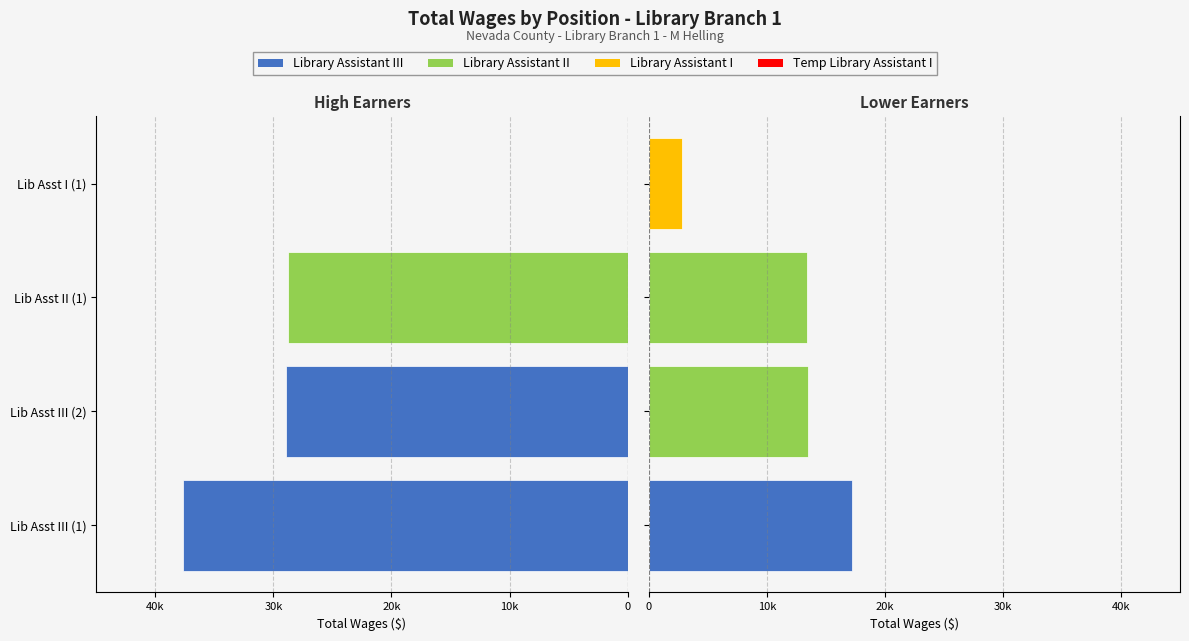

What is the difference between the maximum and minimum values in the Right Side Wages series?

14356